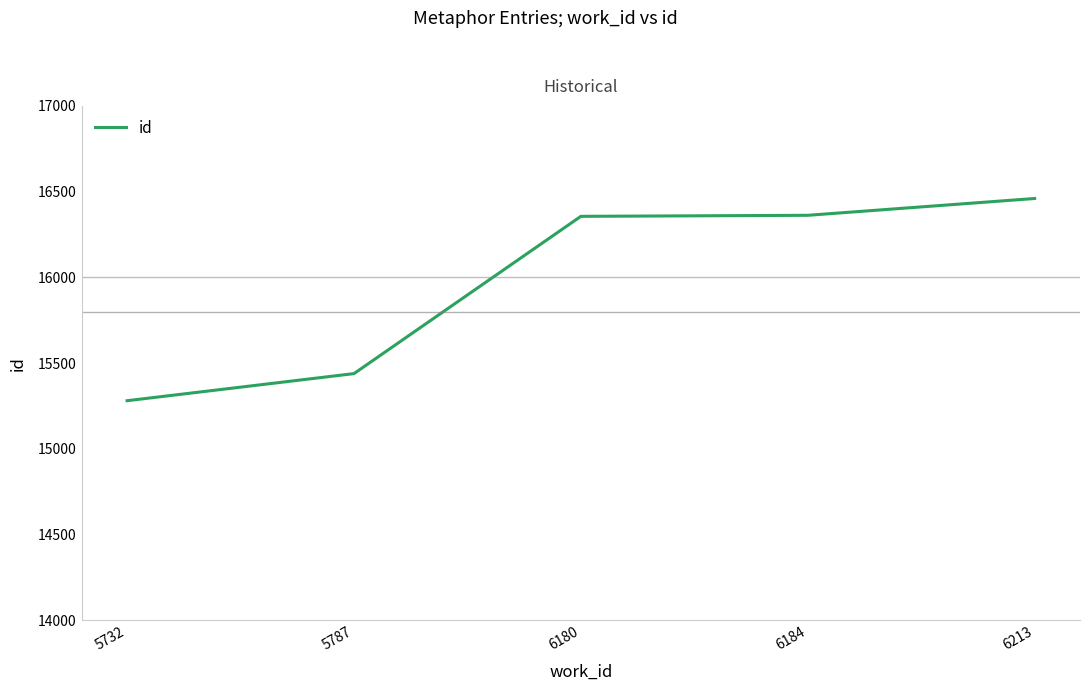

How many categories are shown in the chart?

5